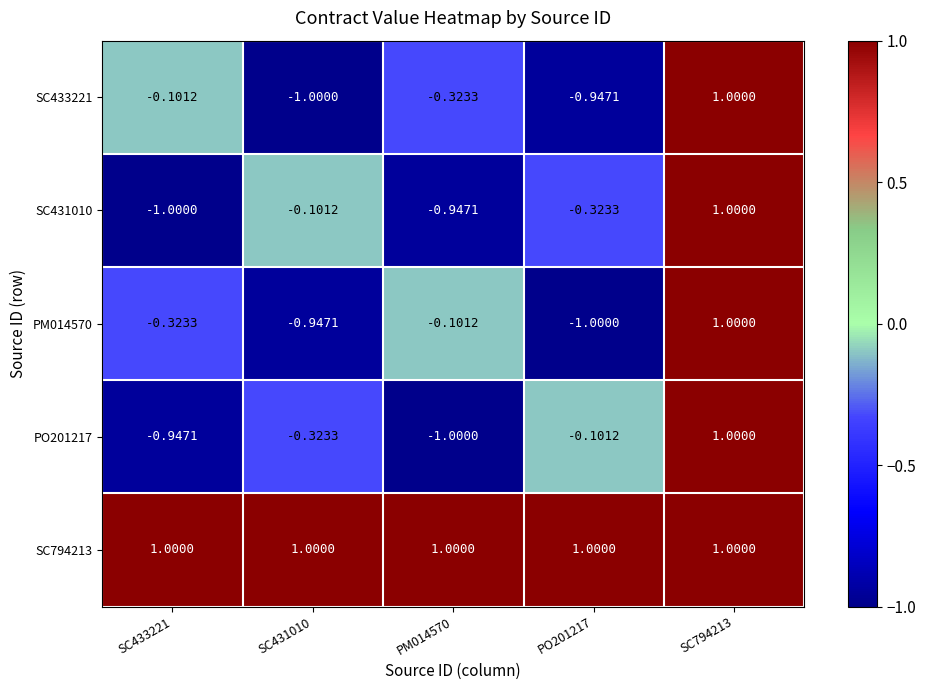

Is the value of PO201217 at SC433221 greater than the value of SC431010 at SC431010?

No